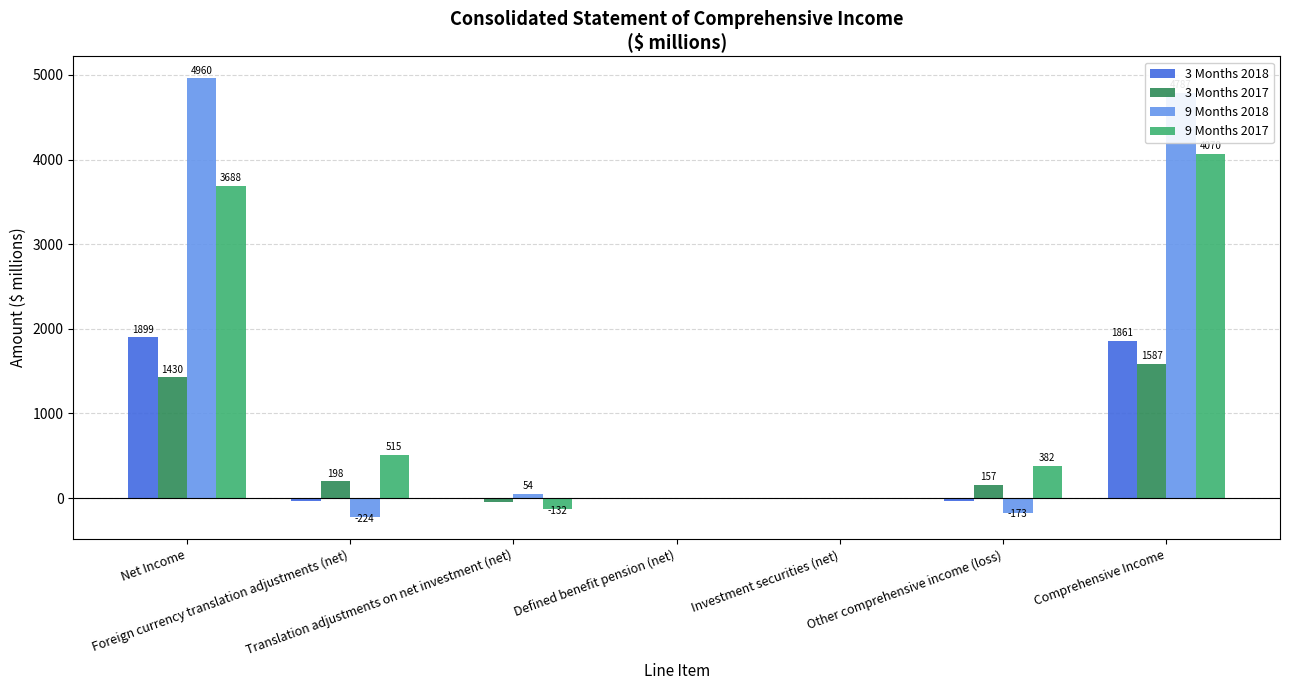

What is the sum of all 3 Months 2018 values?

3684